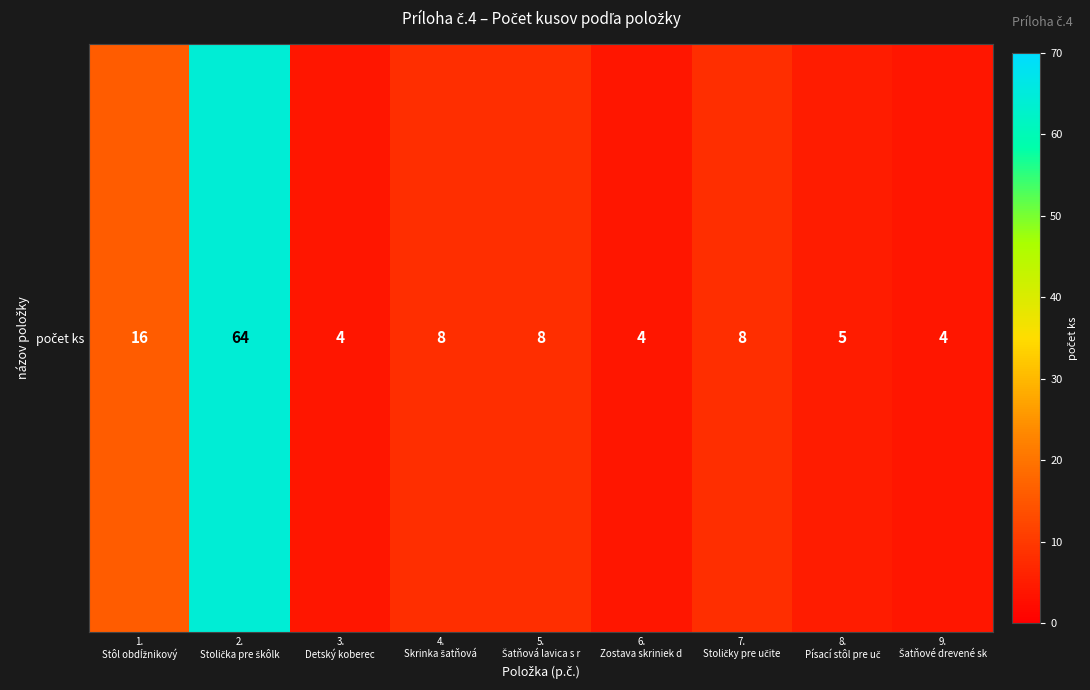

Reading right to left, transcribe all the data shown in this chart.

9.
Šatňové drevené sk=4	8.
Písací stôl pre uč=5	7.
Stoličky pre učite=8	6.
Zostava skriniek d=4	5.
Šatňová lavica s r=8	4.
Skrinka šatňová=8	3.
Detský koberec=4	2.
Stolička pre škôlk=64	1.
Stôl obdĺžnikový=16